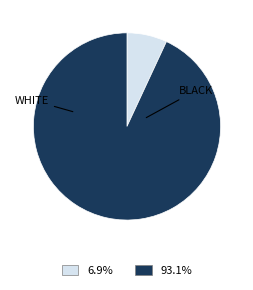

How many segments does this pie chart have?

2